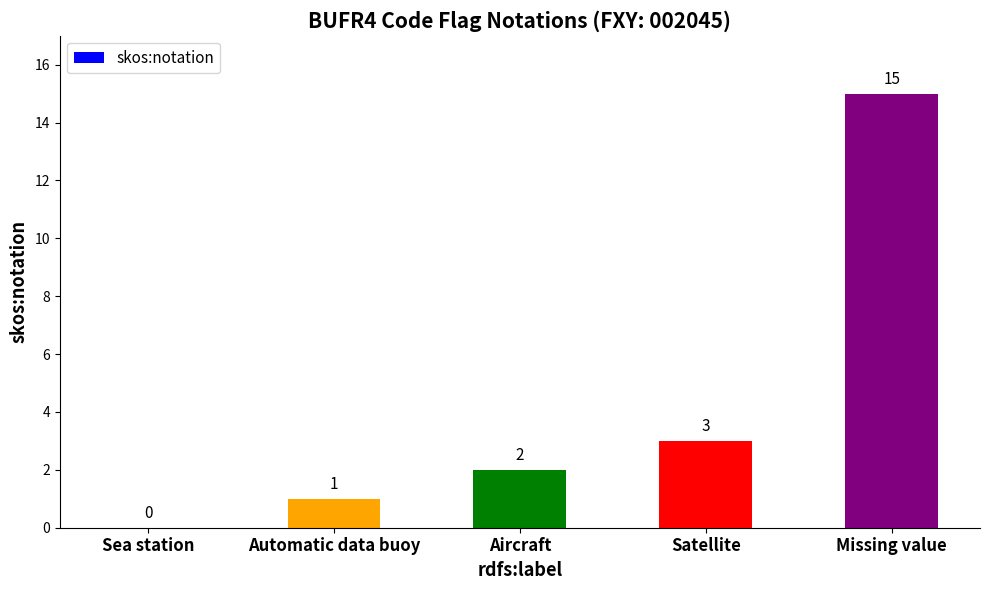

What is the average value?

4